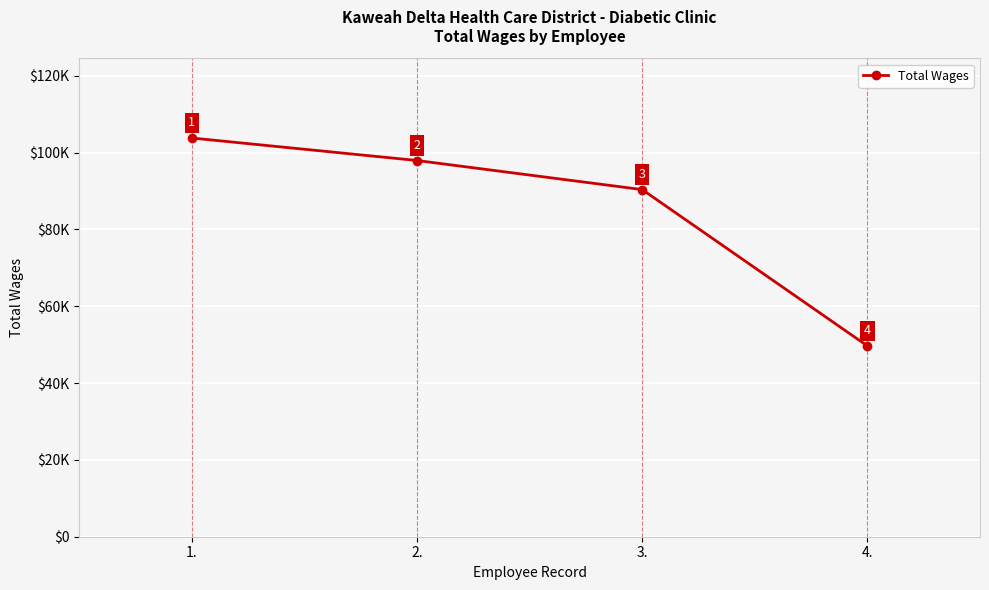

What is the value of the 4th point from the left?

49665